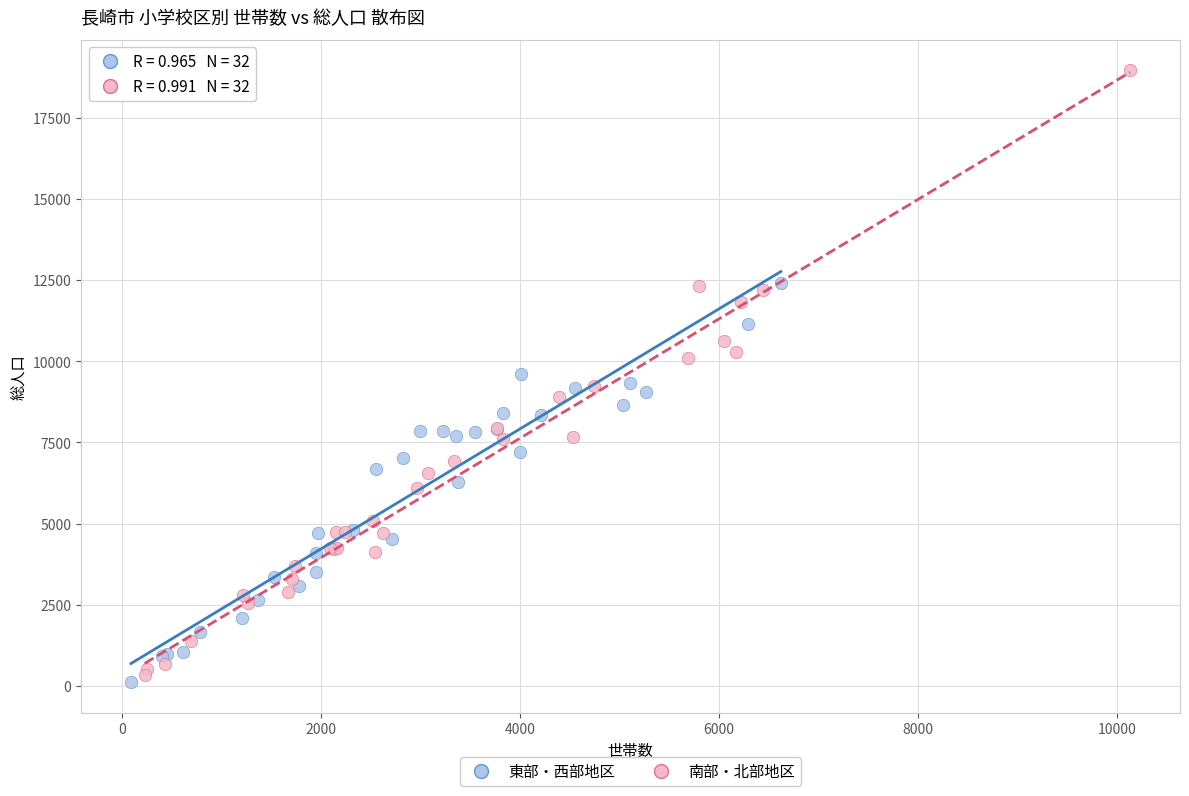

Which series contains the lowest Y value?

東部・西部地区